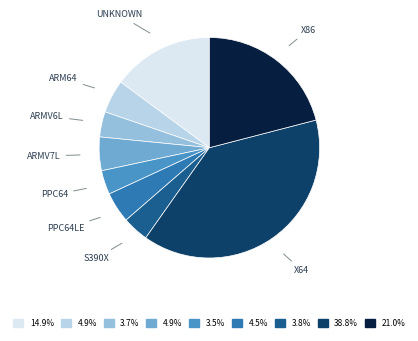

Does any single category account for the majority?

No